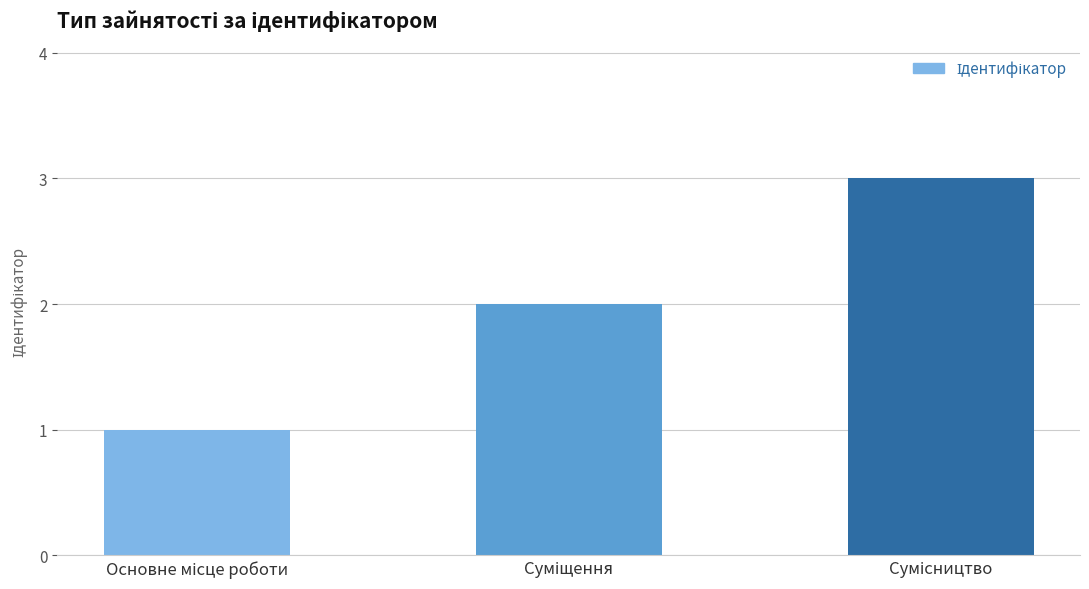

What is the sum of all values?

6